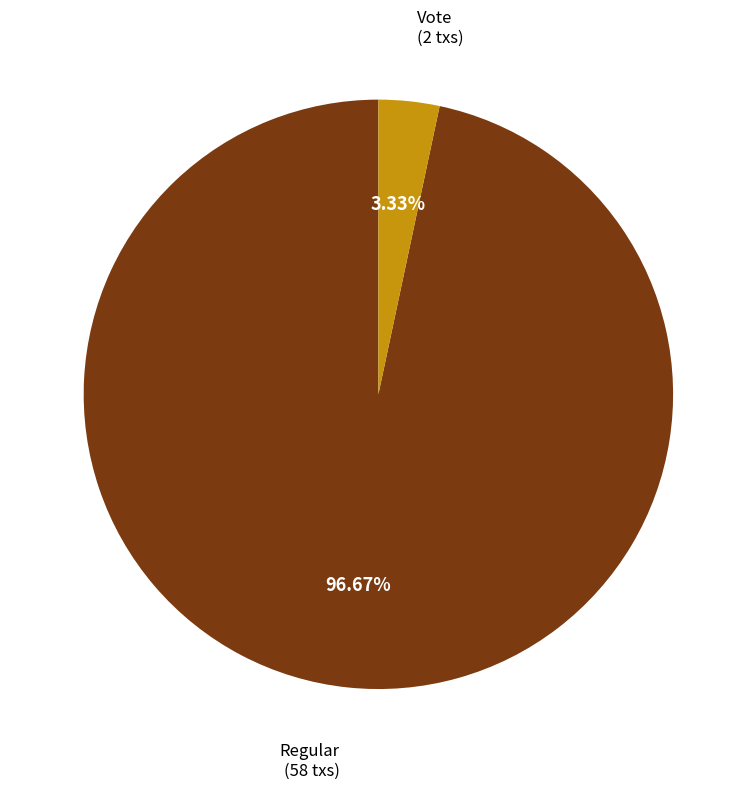

How many slices are in this pie chart?

2